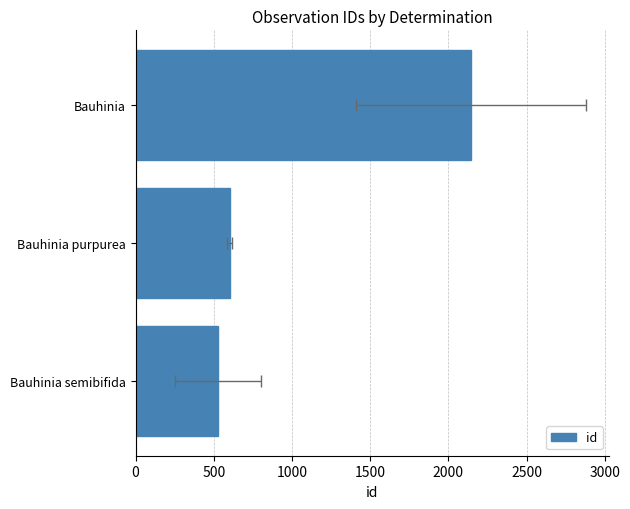

What is the value of the 2nd bar from the left?

602.0